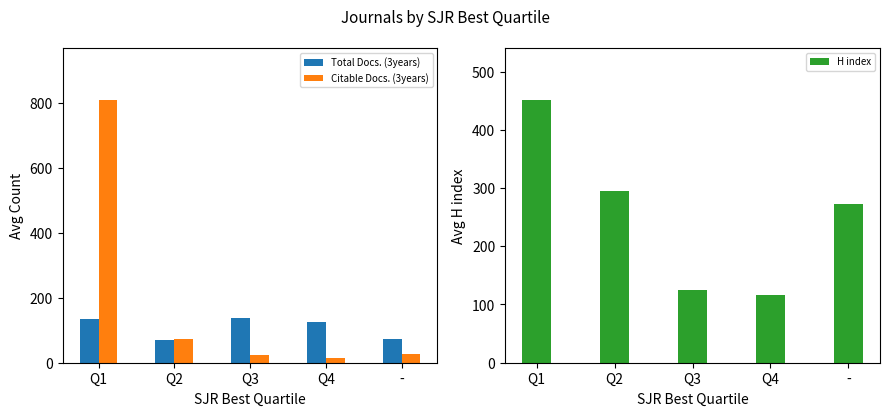

Reading left to right, list all the values displayed in this chart.

Total Docs. (3years): 134.3	68.8	137.0	126.1	73.0
Citable Docs. (3years): 808.7	74.0	24.0	13.6	27.0
H index: 450.3	294.5	125.5	116.3	272.0